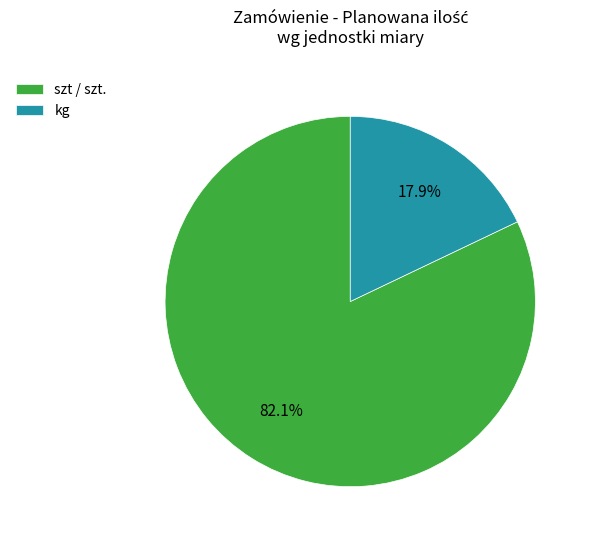

Which has a higher value, kg or szt / szt.?

szt / szt.